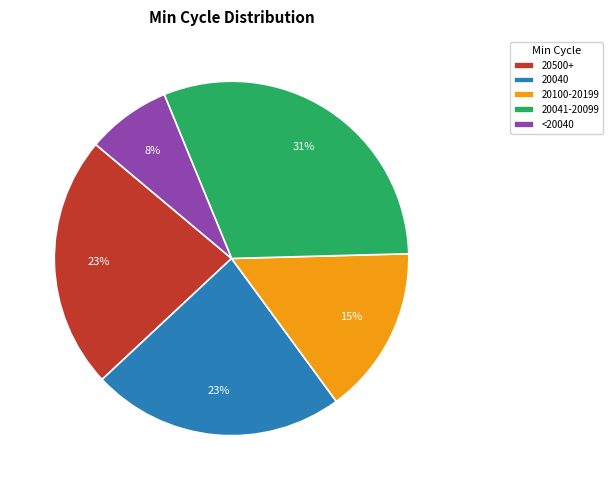

Which has a higher value, 20041-20099 or 20040?

20041-20099